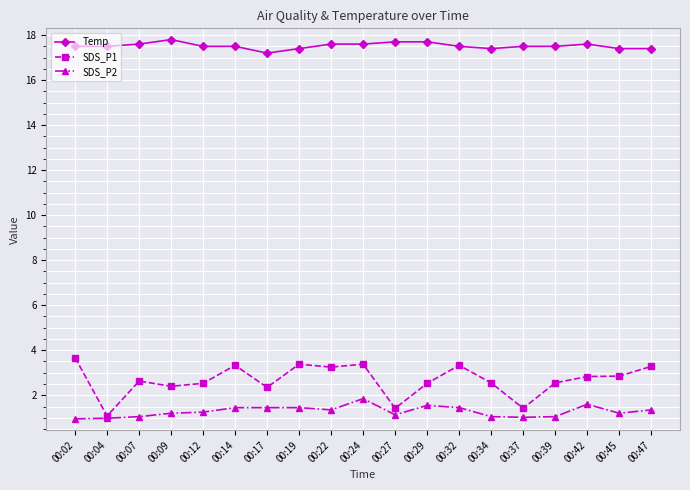

At which category is the sum across all series the highest?

00:24